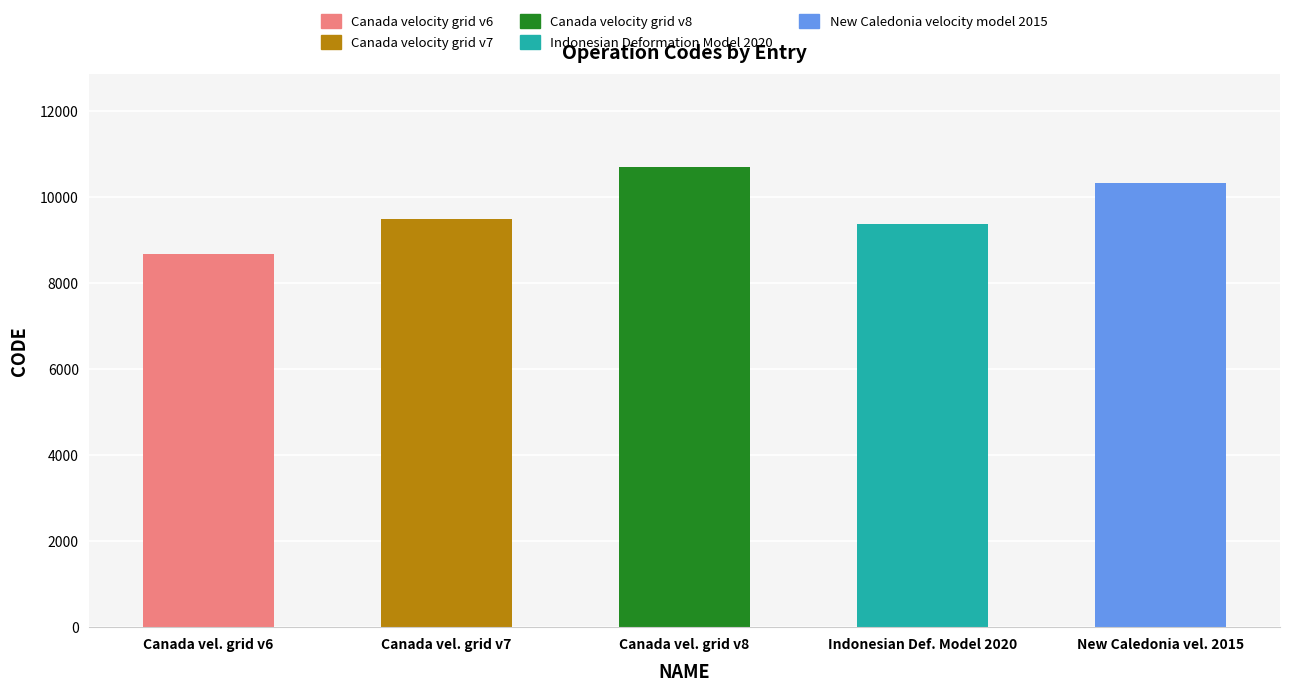

What is the change in value from Canada vel. grid v7 to Indonesian Def. Model 2020?

-108